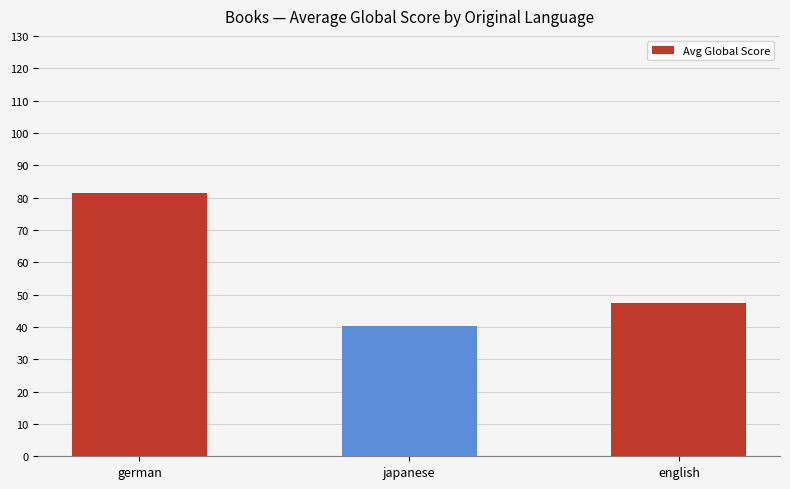

Reading left to right, what are all the values shown in this chart?

german=81.5	japanese=40.3	english=47.5